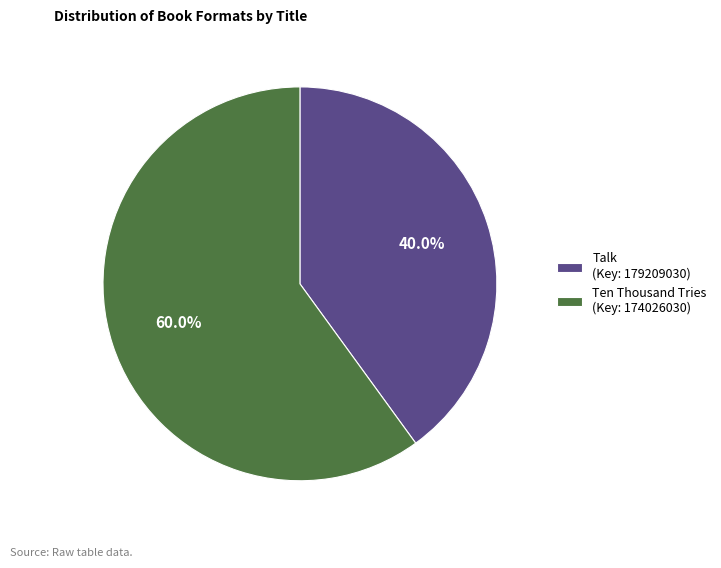

Rank the categories by value from lowest to highest.

Talk (Key: 179209030), Ten Thousand Tries (Key: 174026030)